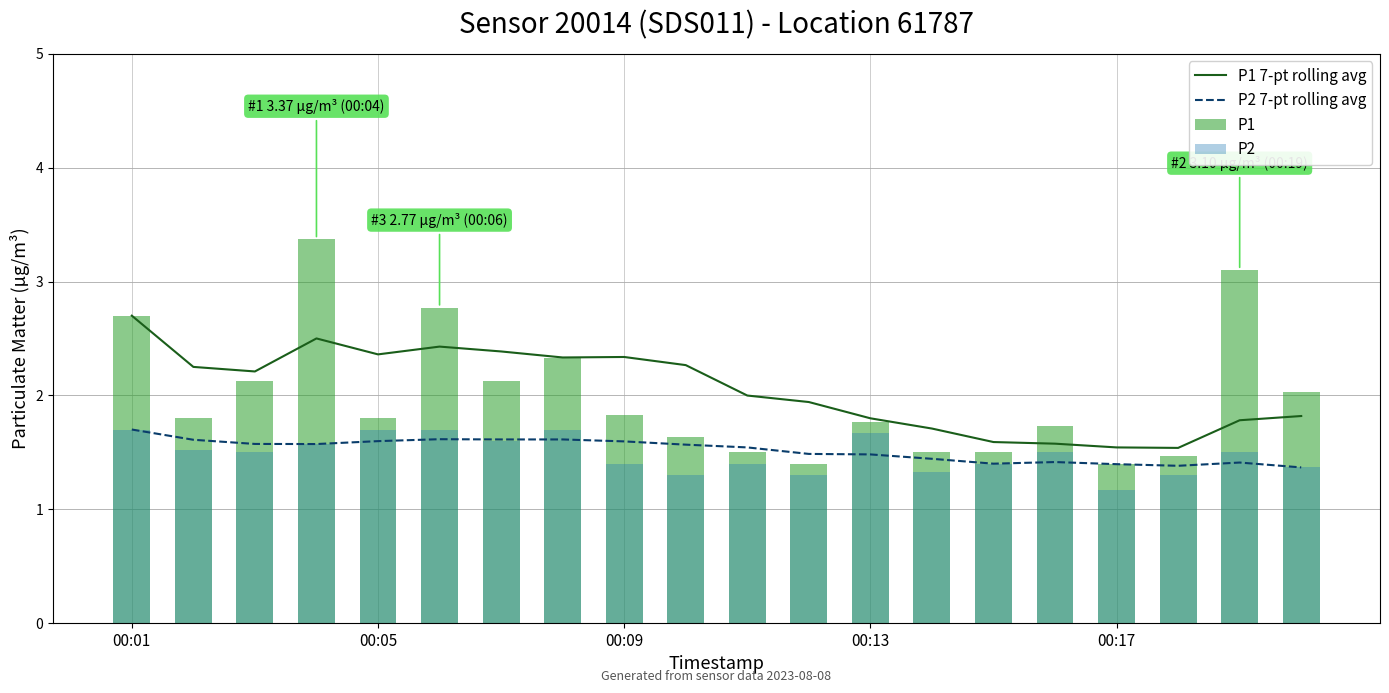

True or false: P2 7-pt rolling avg and P1 7-pt rolling avg intersect in this chart.

False